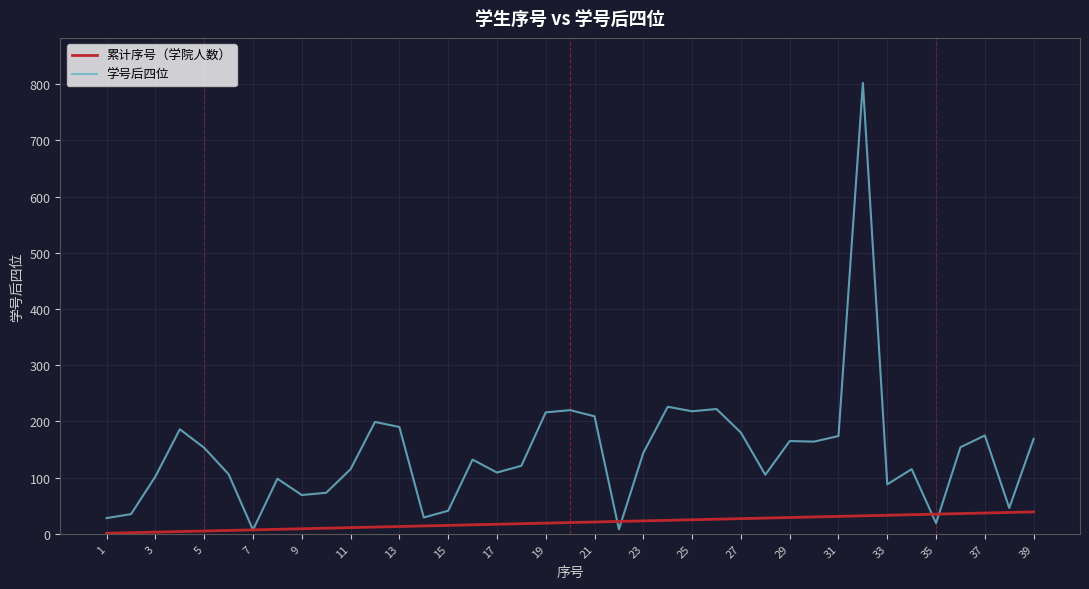

Count the number of categories in the chart.

39